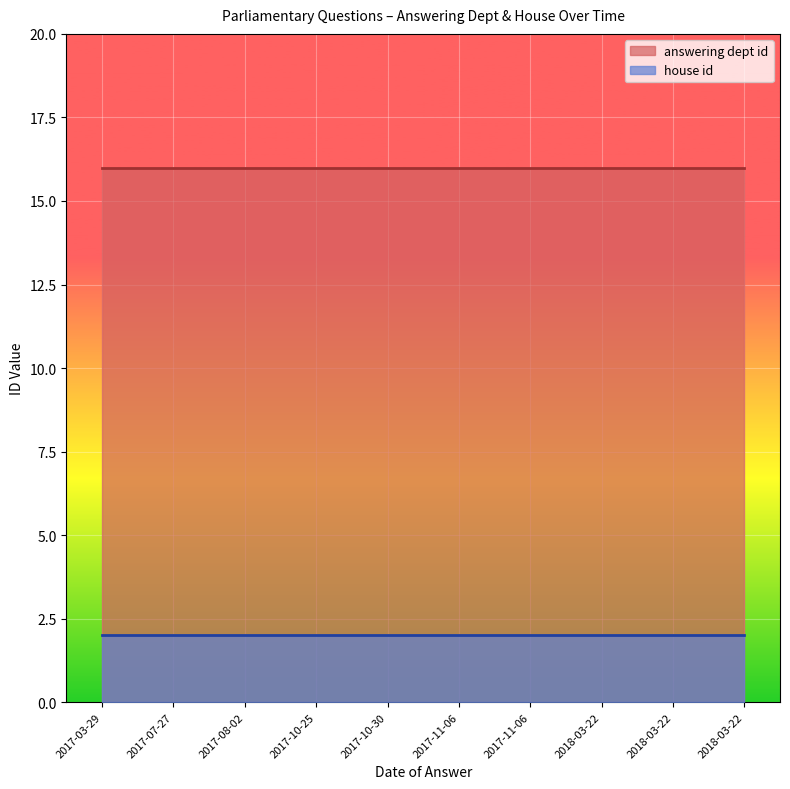

At which label is house id closest to 2?

2017-03-29